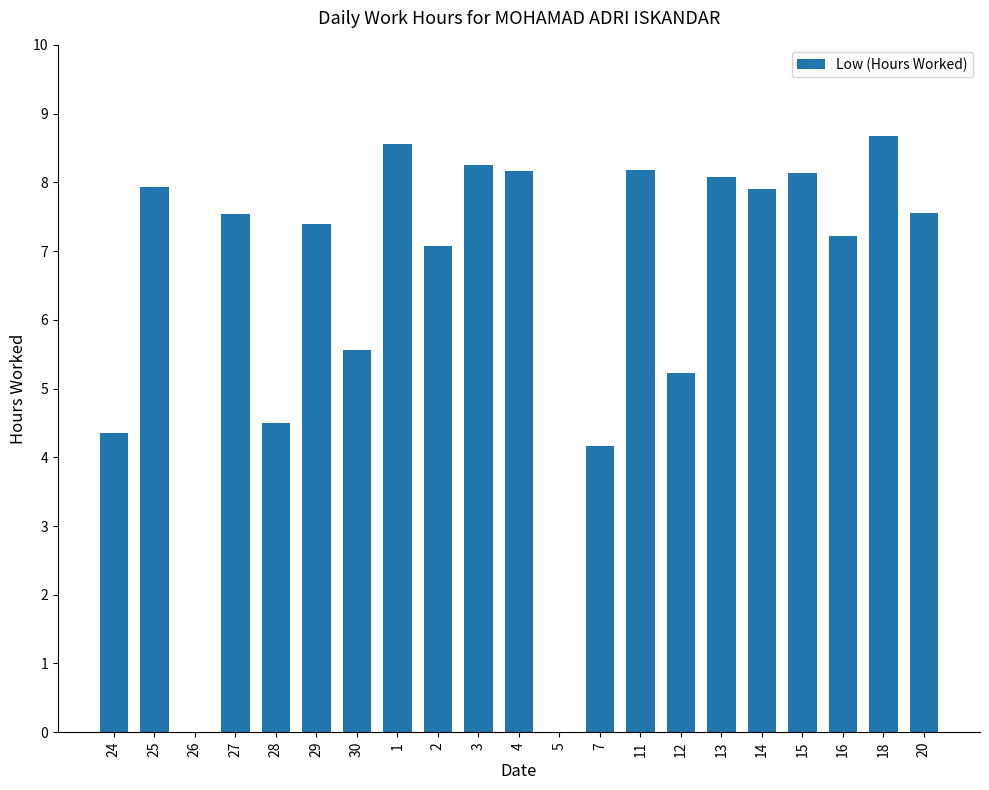

The chart shows a value of 4.4 at 24. True or false?

True